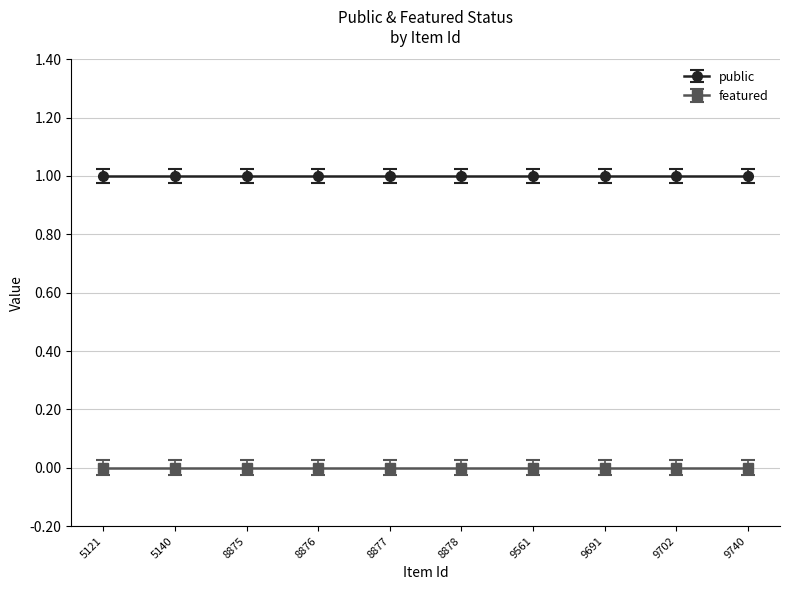

The value of public at 8877 is 1. True or false?

False